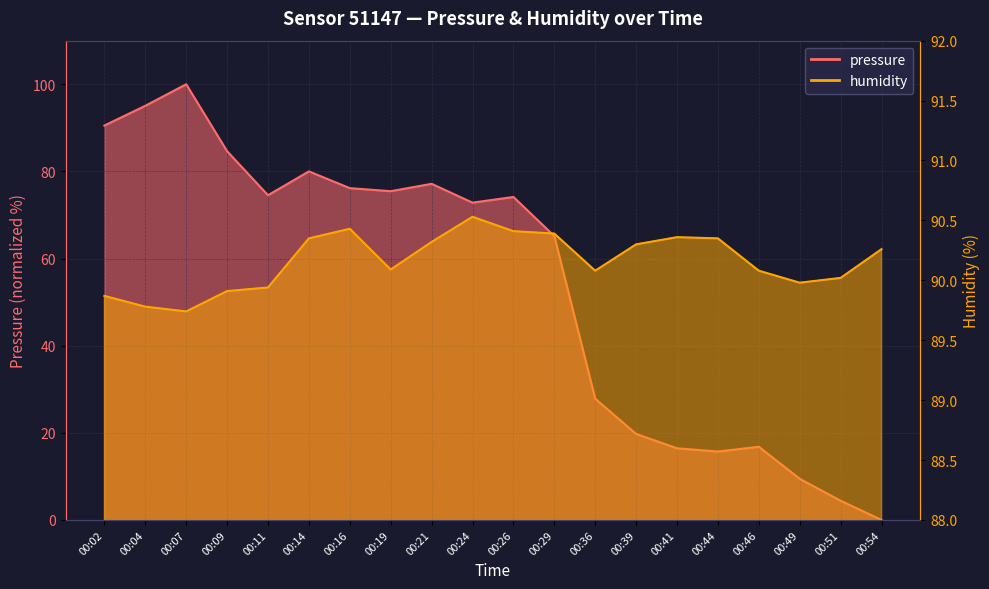

Is it true that pressure equals 30.4 at 00:29?

False